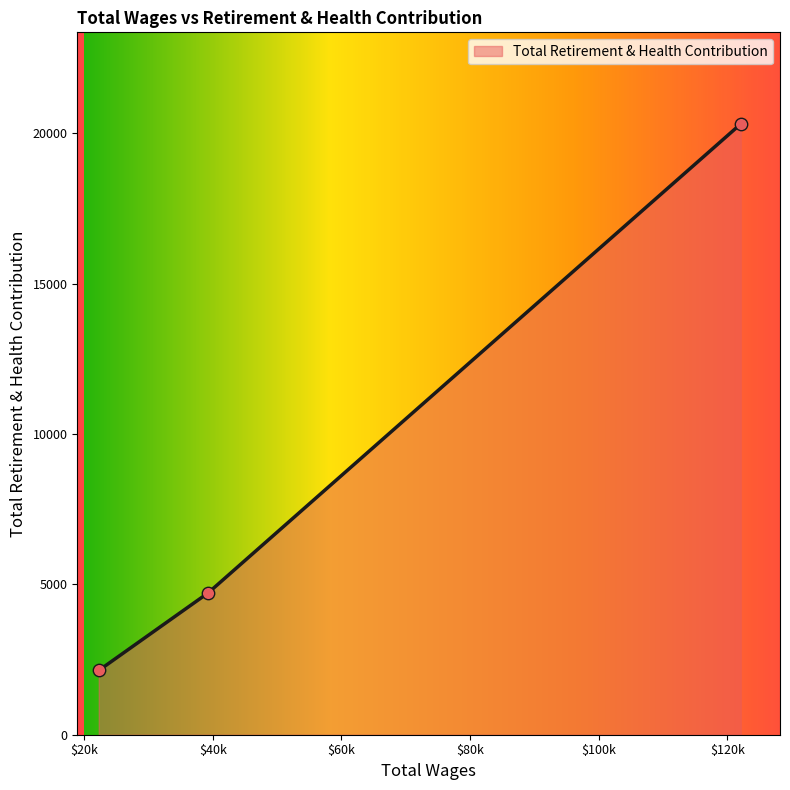

What is the ratio of the value at 122086.0 to the value at 22275.0?

9.5